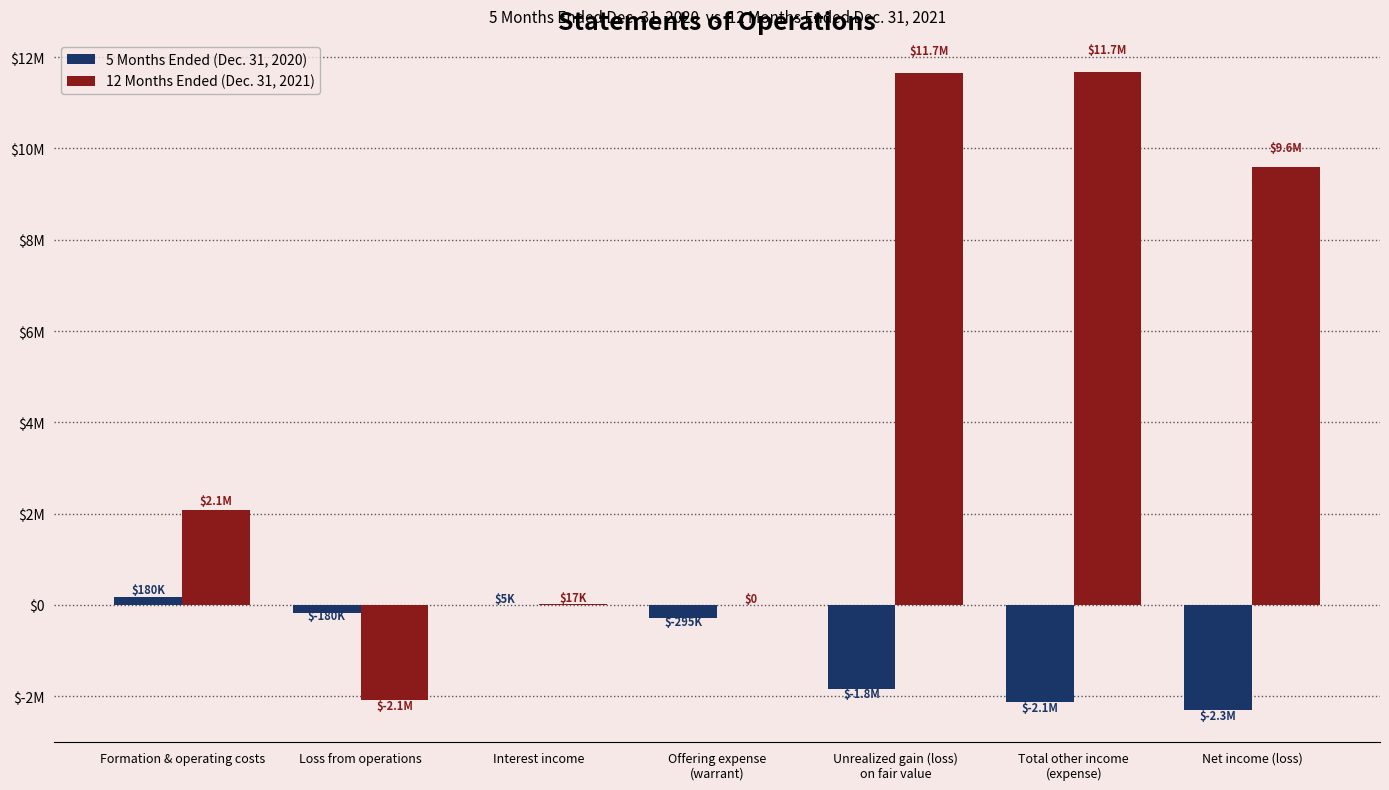

Rank the categories by 5 Months Ended (Dec. 31, 2020) value from highest to lowest.

Formation & operating costs, Interest income, Loss from operations, Offering expense
(warrant), Unrealized gain (loss)
on fair value, Total other income
(expense), Net income (loss)